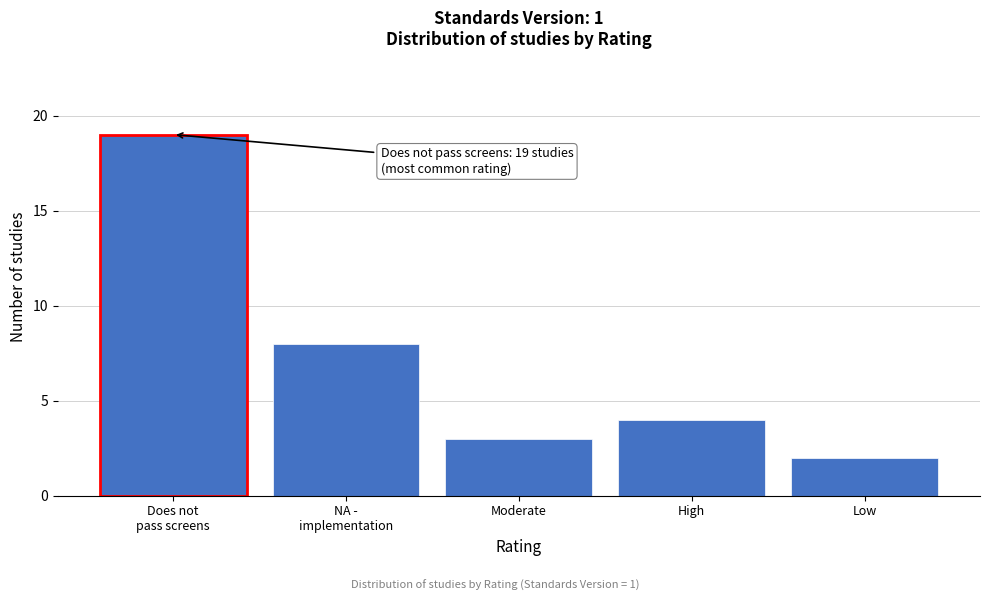

Reading right to left, list all the values displayed in this chart.

2	4	3	8	19